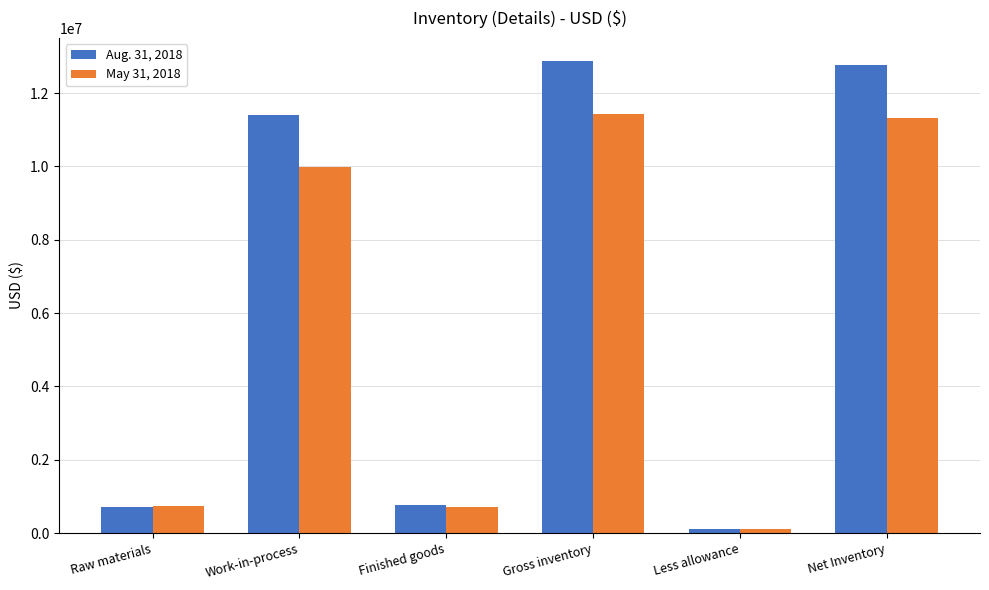

At which category does the chart reach its minimum across all series?

Less allowance